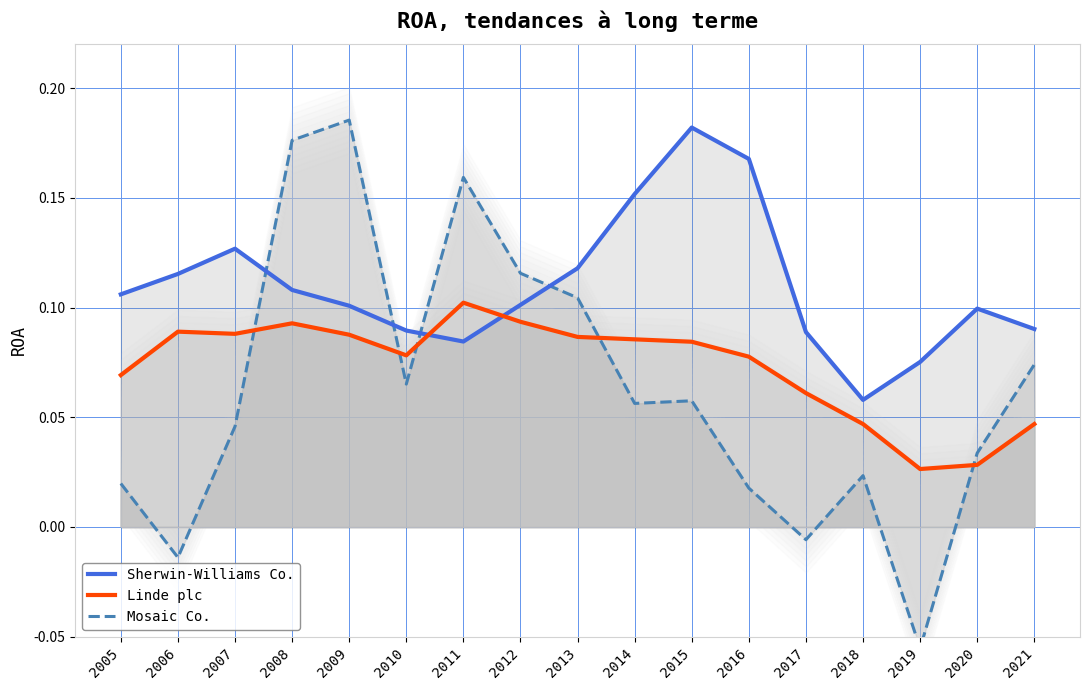

Reading left to right, transcribe all the data shown in this chart.

Sherwin-Williams Co.: 0.1	0.1	0.1	0.1	0.1	0.1	0.1	0.1	0.1	0.2	0.2	0.2	0.1	0.1	0.1	0.1	0.1
Linde plc: 0.1	0.1	0.1	0.1	0.1	0.1	0.1	0.1	0.1	0.1	0.1	0.1	0.1	0.0	0.0	0.0	0.0
Mosaic Co.: 0.0	-0.0	0.0	0.2	0.2	0.1	0.2	0.1	0.1	0.1	0.1	0.0	-0.0	0.0	-0.1	0.0	0.1